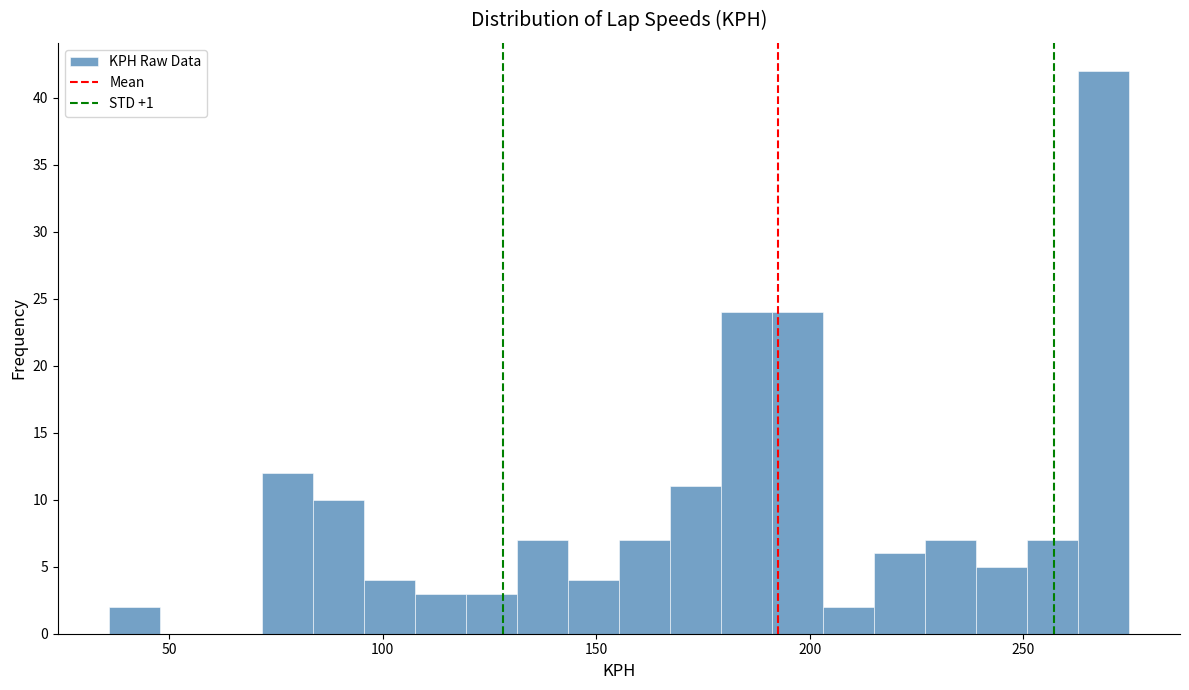

Around what value on the x-axis is the tallest bar? Give the approximate position of its centre, as read against the axis.

270